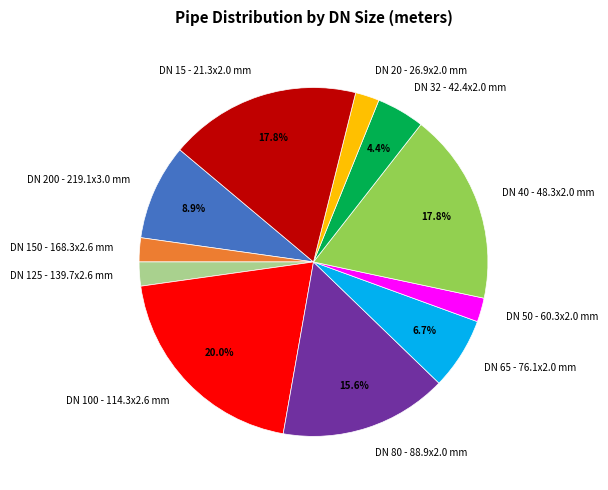

How many slices are in this pie chart?

11